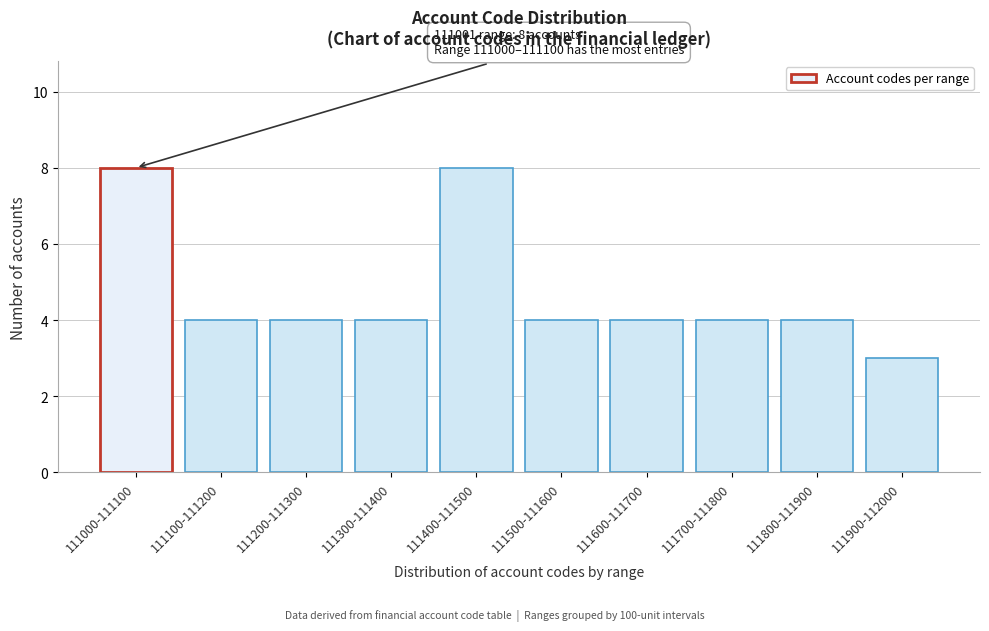

Reading left to right, extract all data points from this chart.

8	4	4	4	8	4	4	4	4	3